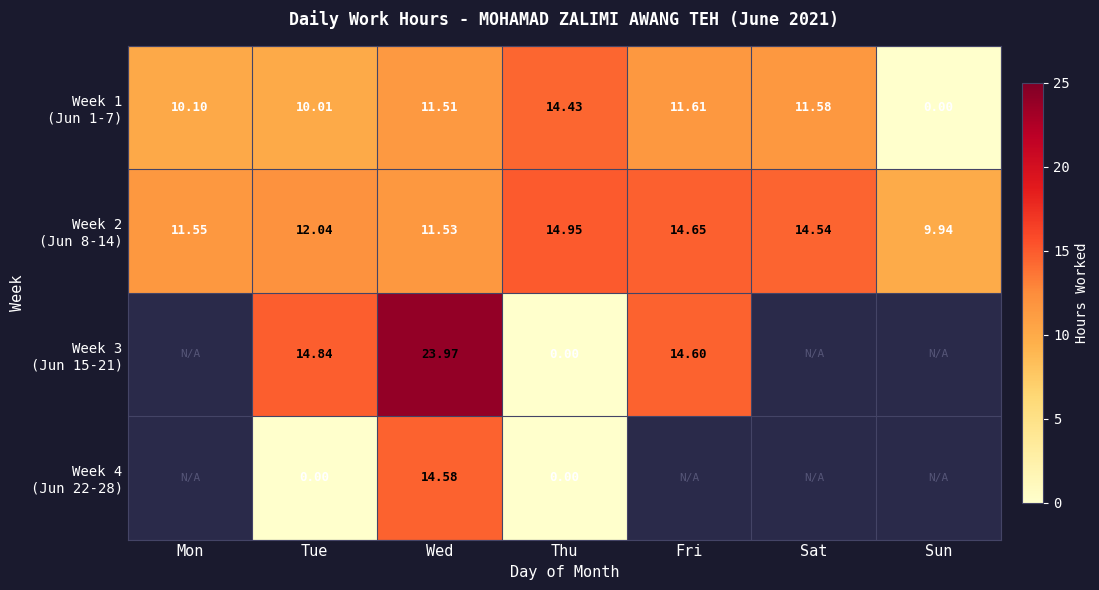

What is the average value of the Week 1 (Jun 1-7) series?

9.9